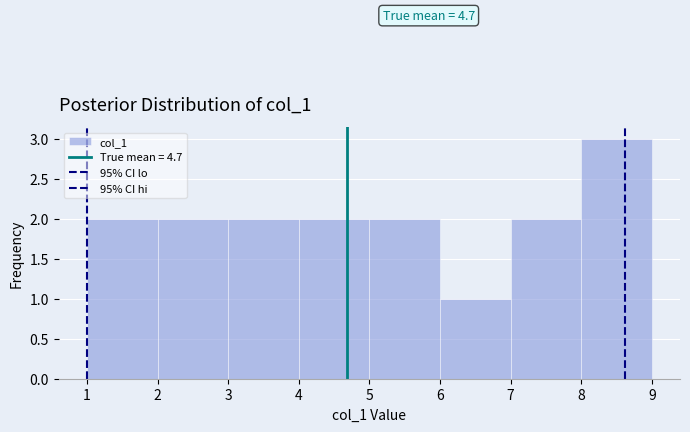

Over which range of the x-axis is the bar tallest?

8 to 9